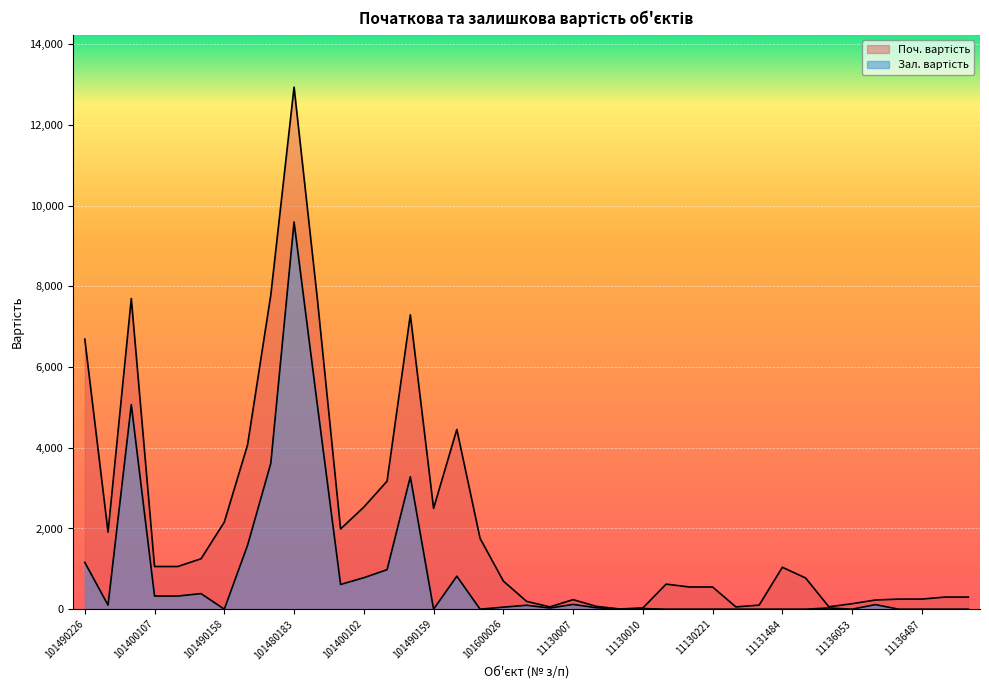

The Зал. вартість series shows 181.0 at 11130007. True or false?

False